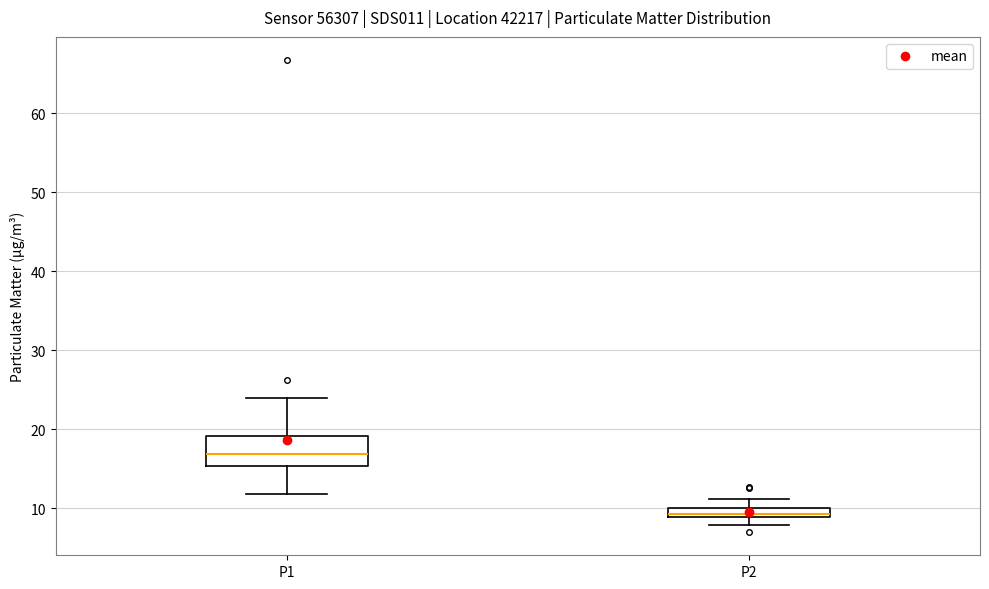

Comparing the boxes themselves (not the whiskers), which one is the tallest?

P1